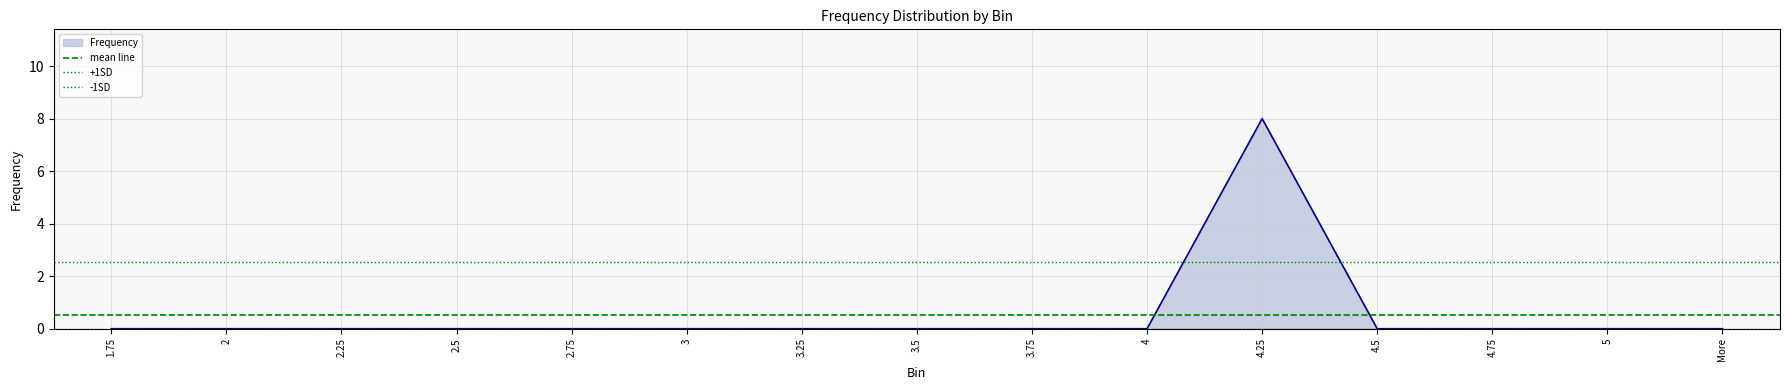

What position from the left is 1.75?

1